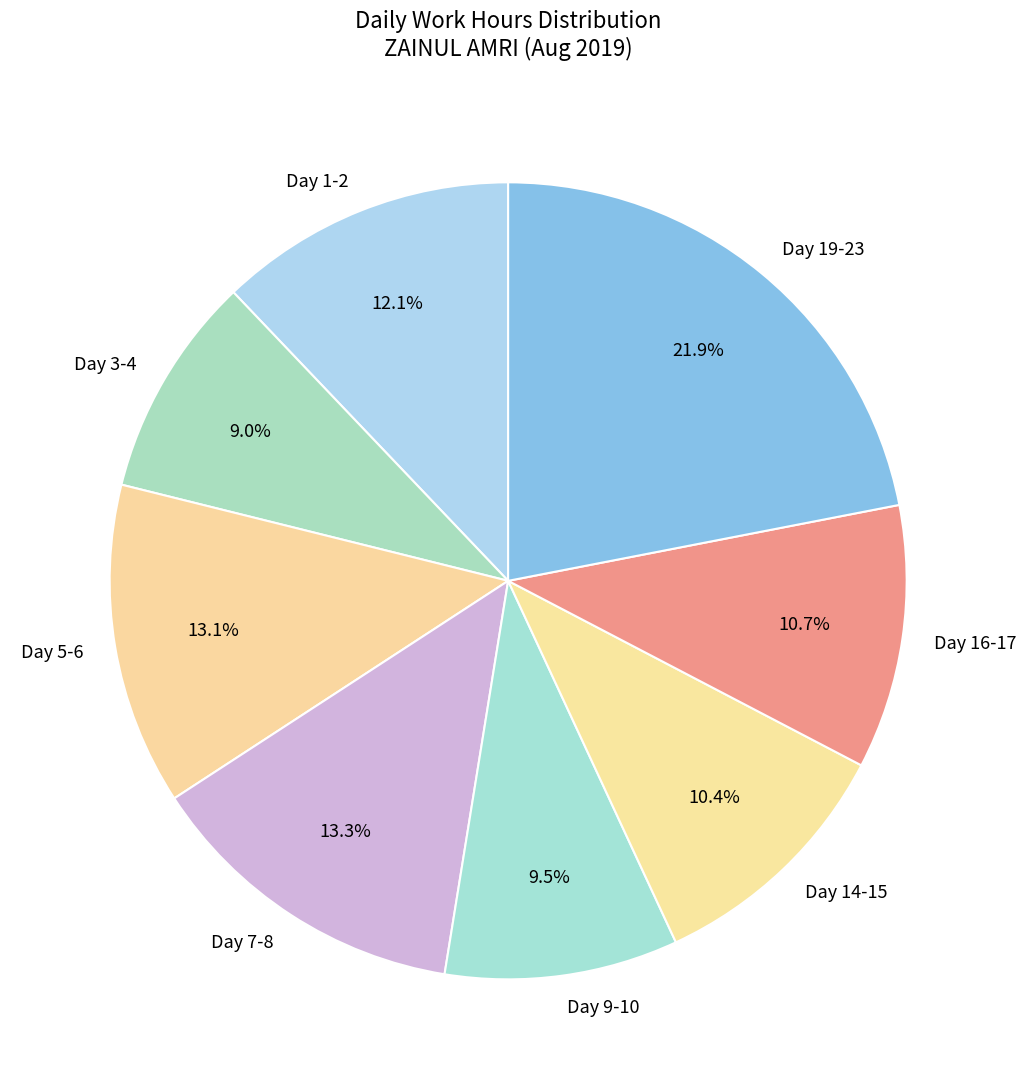

Does any single category account for the majority?

No